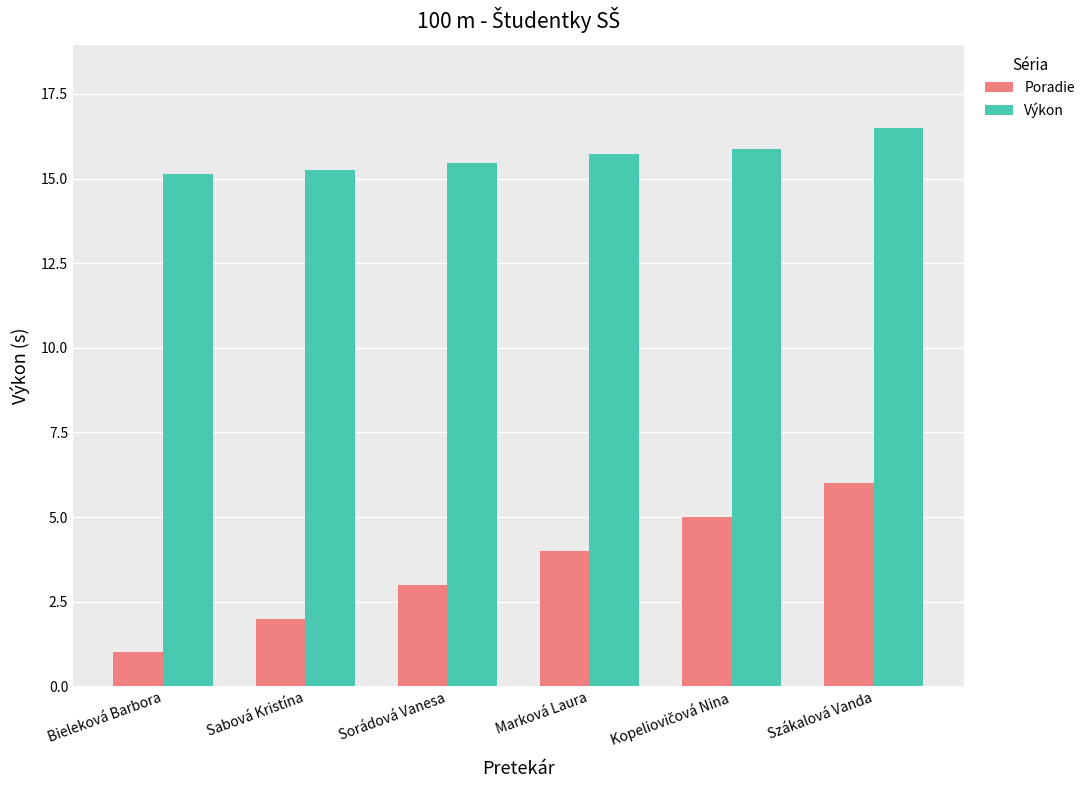

True or false: Poradie has a value of 3.0 at Sorádová Vanesa.

True